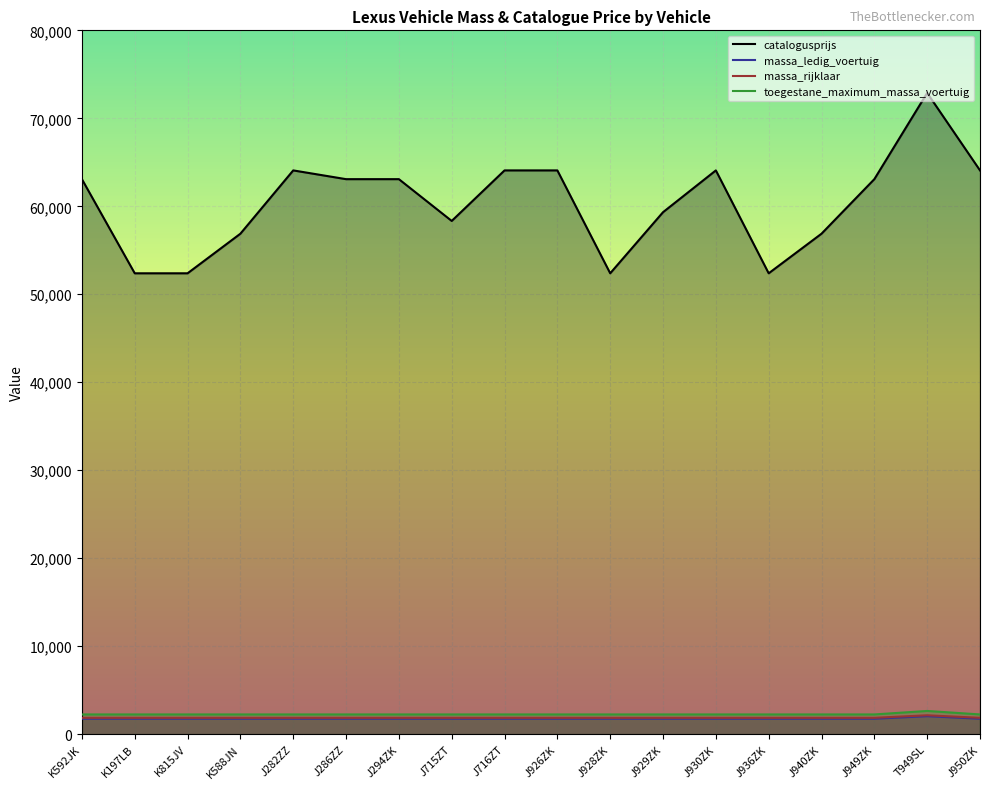

Which category has the highest value in the massa_rijklaar series?

T949SL